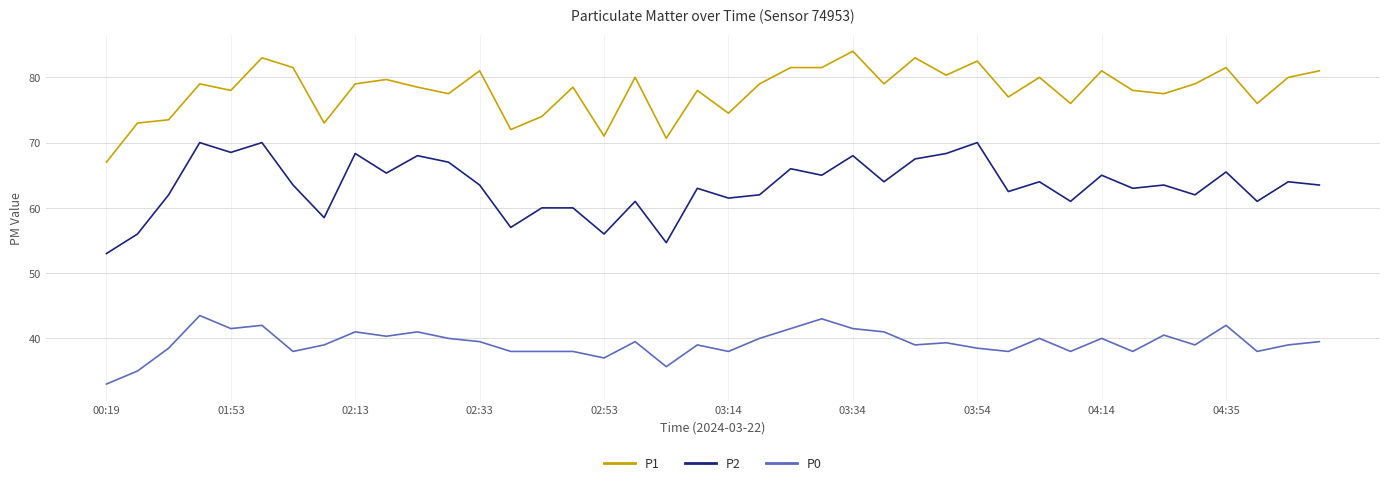

Rank the series by their maximum value, from highest to lowest.

P1, P2, P0